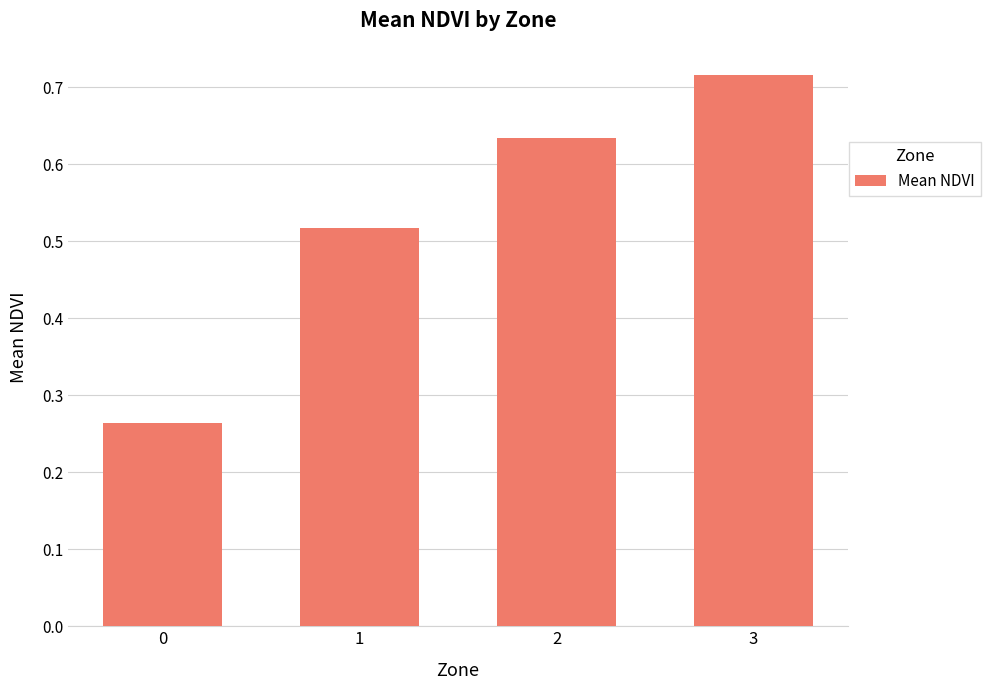

List the labels in order of value, largest first.

3, 2, 1, 0